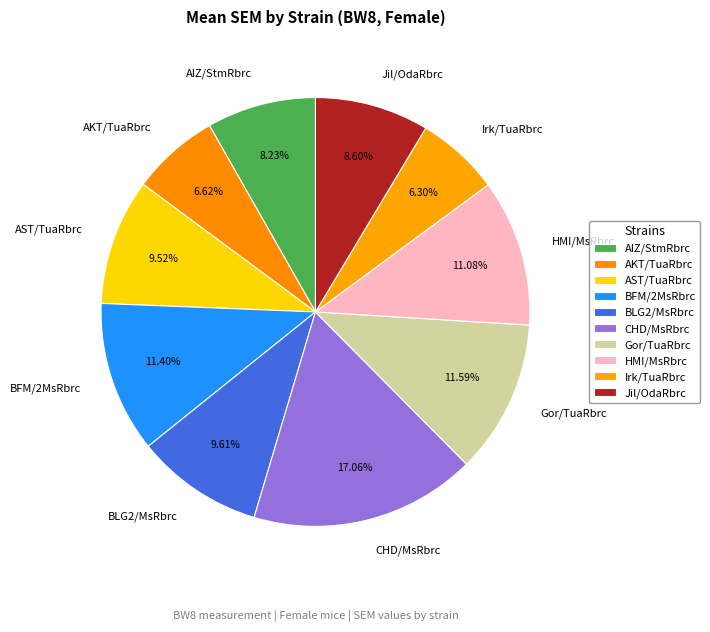

Is there a majority slice in this chart?

No